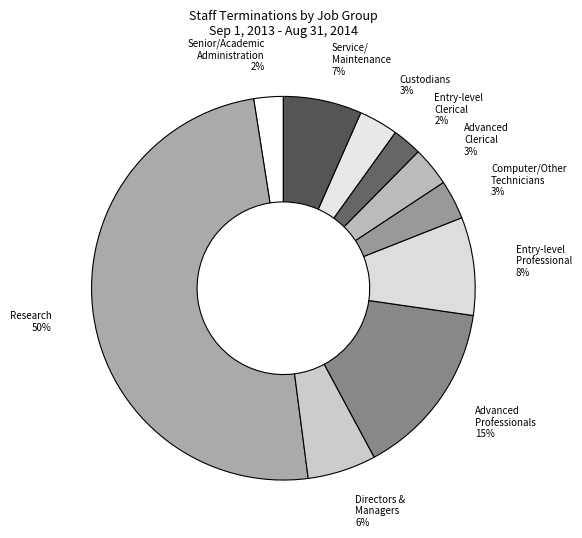

How many slices are in this pie chart?

10